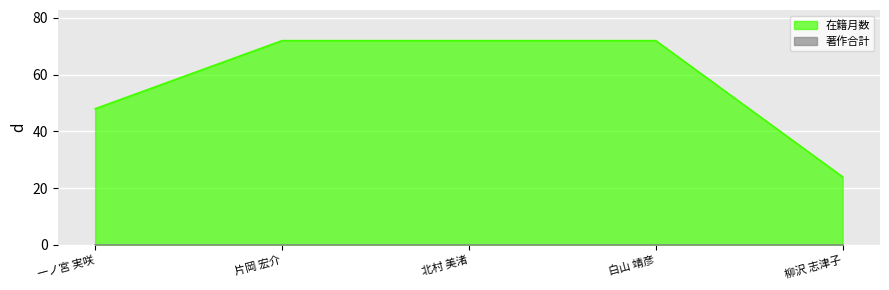

Does the chart display data point markers on the line(s)?

No